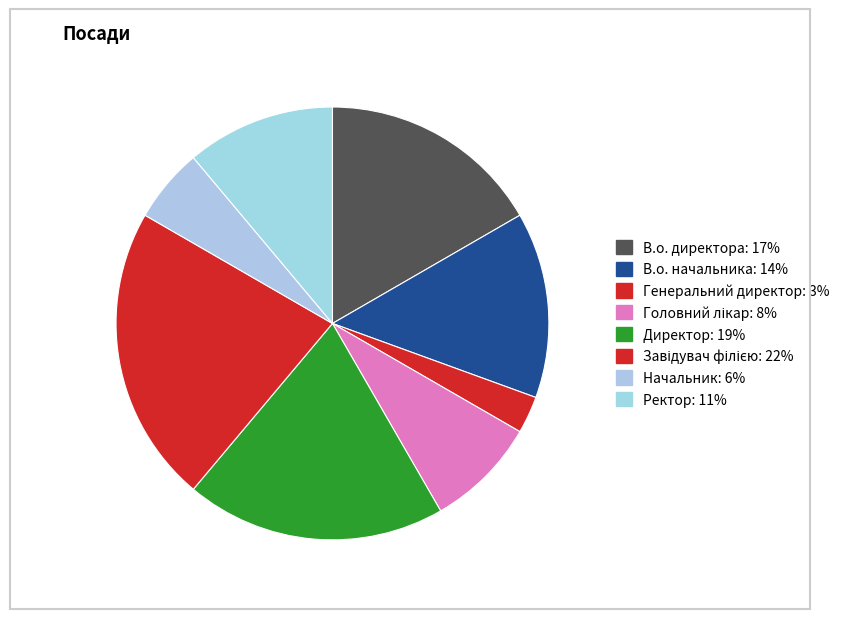

To the nearest percent, what is the average slice percentage?

12%